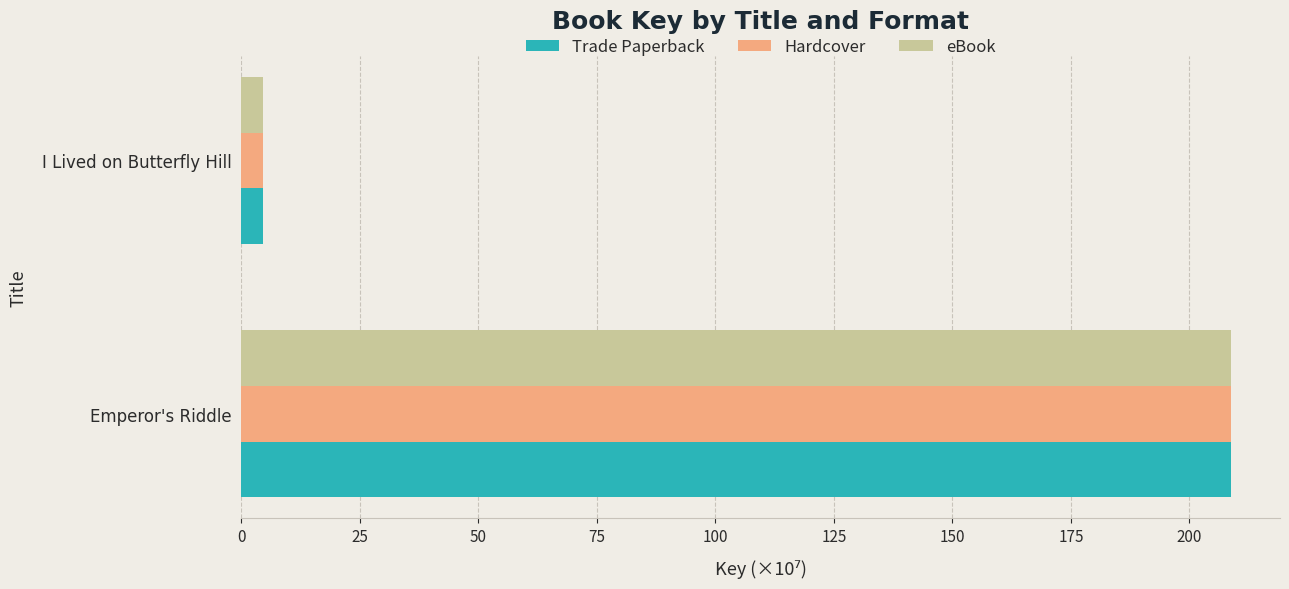

What is the total value across all series at Emperor's Riddle?

626.0